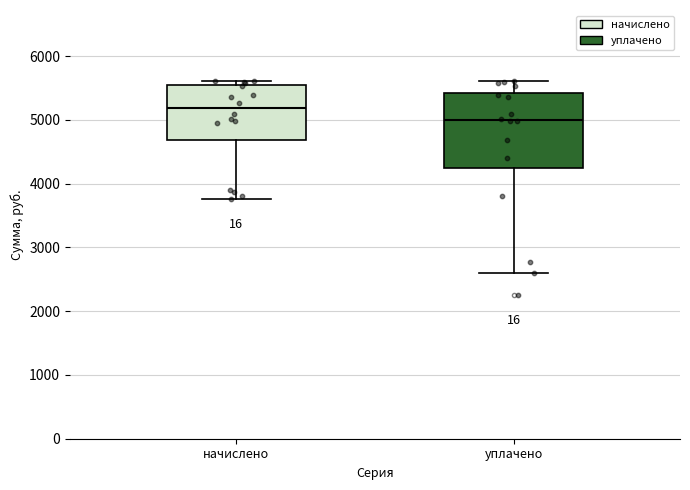

Which box has the highest median line?

начислено